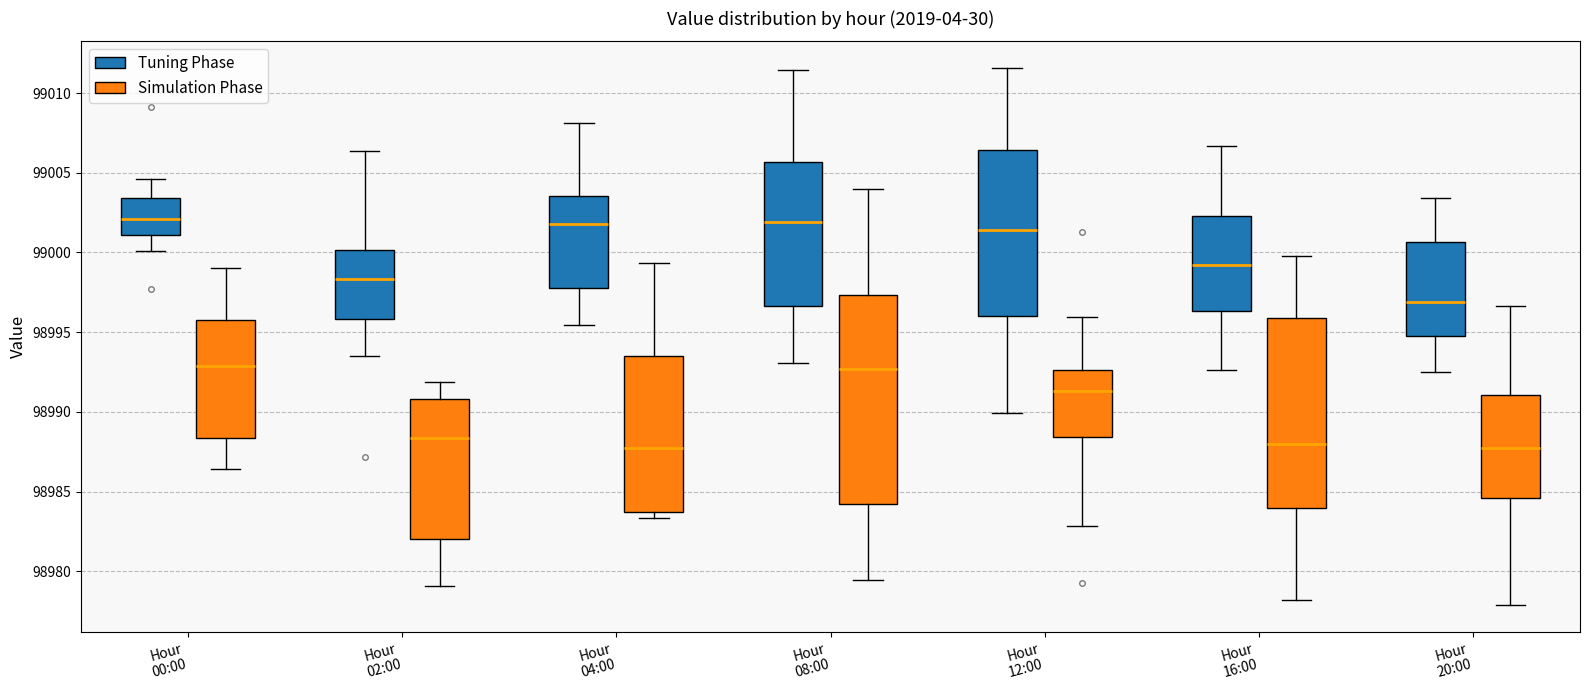

Reading left to right, transcribe this box plot: for each box, give where its median line is, the range the box spans, and where its two whiskers end, as read against the y-axis. The values are not printed on the chart, so give them approximately, as read against the axis.

Hour 00:00 (Tuning Phase): median 99002.0, box 99001.0 to 99003.5, whiskers 99000.0 to 99004.5
Hour 00:00 (Simulation Phase): median 98993.0, box 98988.5 to 98996.0, whiskers 98986.5 to 98999.0
Hour 02:00 (Tuning Phase): median 98998.5, box 98996.0 to 99000.0, whiskers 98993.5 to 99006.5
Hour 02:00 (Simulation Phase): median 98988.5, box 98982.0 to 98991.0, whiskers 98979.0 to 98992.0
Hour 04:00 (Tuning Phase): median 99002.0, box 98997.5 to 99003.5, whiskers 98995.5 to 99008.0
Hour 04:00 (Simulation Phase): median 98987.5, box 98983.5 to 98993.5, whiskers 98983.5 (just below the box's lower edge) to 98999.5
Hour 08:00 (Tuning Phase): median 99002.0, box 98996.5 to 99005.5, whiskers 98993.0 to 99011.5
Hour 08:00 (Simulation Phase): median 98992.5, box 98984.0 to 98997.5, whiskers 98979.5 to 99004.0
Hour 12:00 (Tuning Phase): median 99001.5, box 98996.0 to 99006.5, whiskers 98990.0 to 99011.5
Hour 12:00 (Simulation Phase): median 98991.5, box 98988.5 to 98992.5, whiskers 98983.0 to 98996.0
Hour 16:00 (Tuning Phase): median 98999.0, box 98996.5 to 99002.5, whiskers 98992.5 to 99006.5
Hour 16:00 (Simulation Phase): median 98988.0, box 98984.0 to 98996.0, whiskers 98978.0 to 99000.0
Hour 20:00 (Tuning Phase): median 98997.0, box 98995.0 to 99000.5, whiskers 98992.5 to 99003.5
Hour 20:00 (Simulation Phase): median 98987.5, box 98984.5 to 98991.0, whiskers 98978.0 to 98996.5